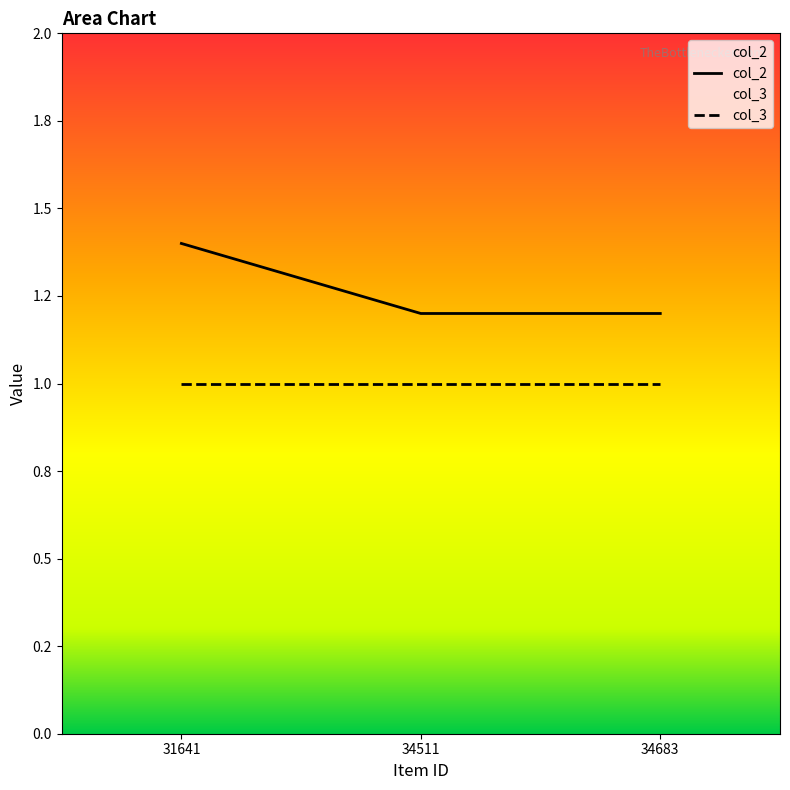

What is the change in value from 31641 to 34683?

-0.2